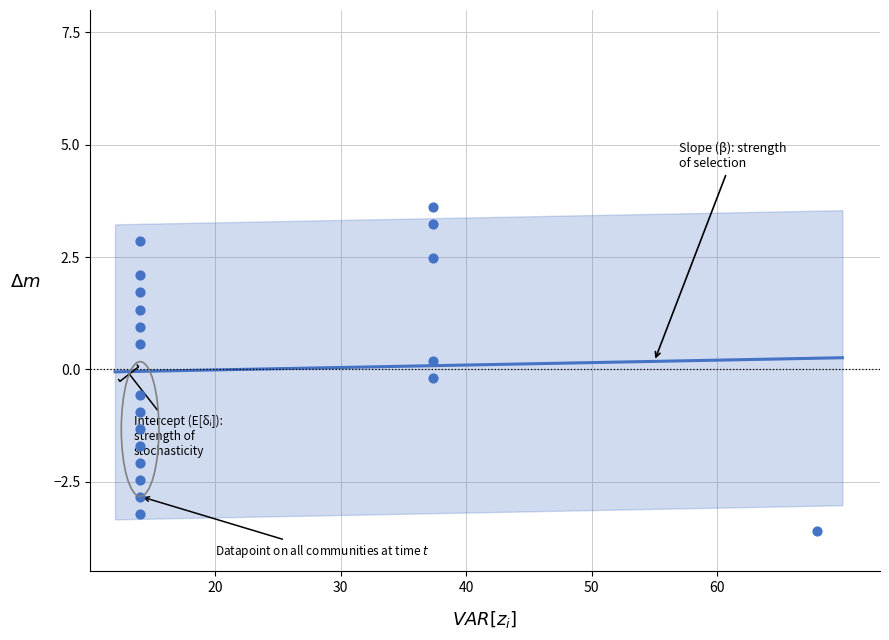

What is the range of X values (max minus min)?

54.0